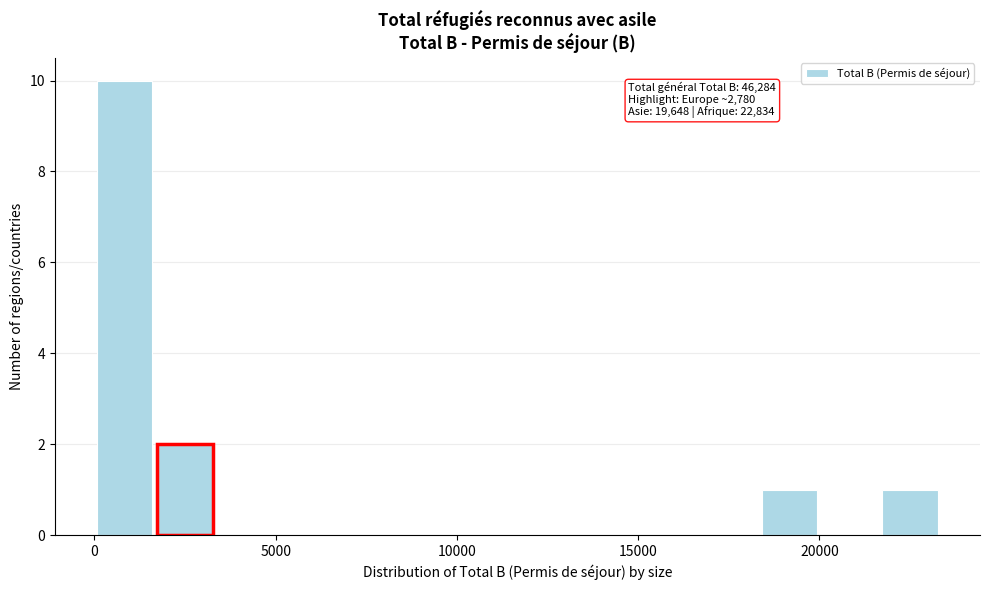

Around what value on the x-axis is the tallest bar? Give the approximate position of its centre, as read against the axis.

1000